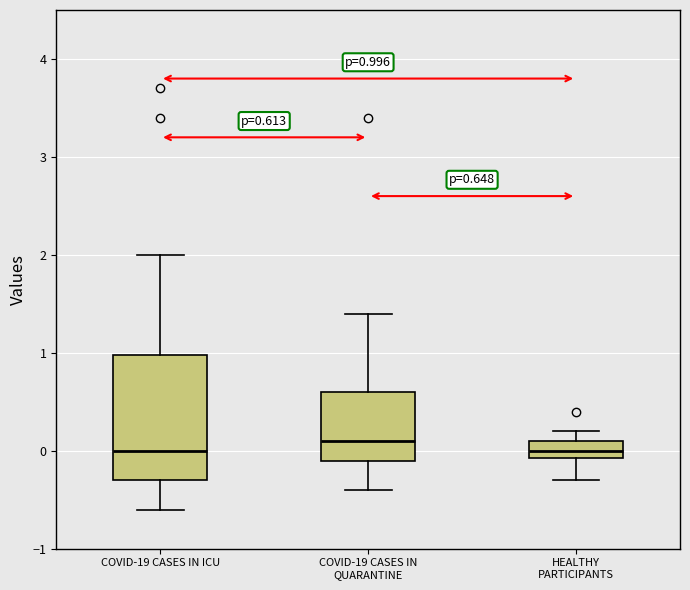

Comparing the boxes themselves (not the whiskers), which one is the tallest?

COVID-19 CASES IN ICU